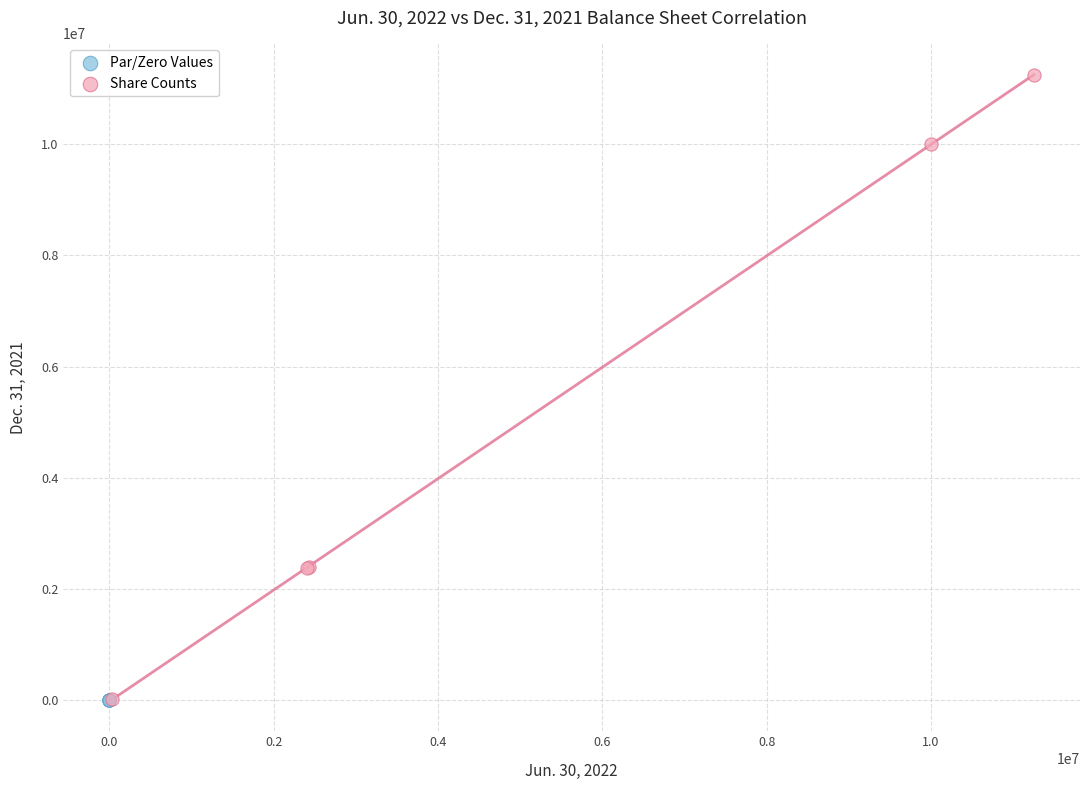

What are all the series names shown in the legend?

Par/Zero Values, Share Counts